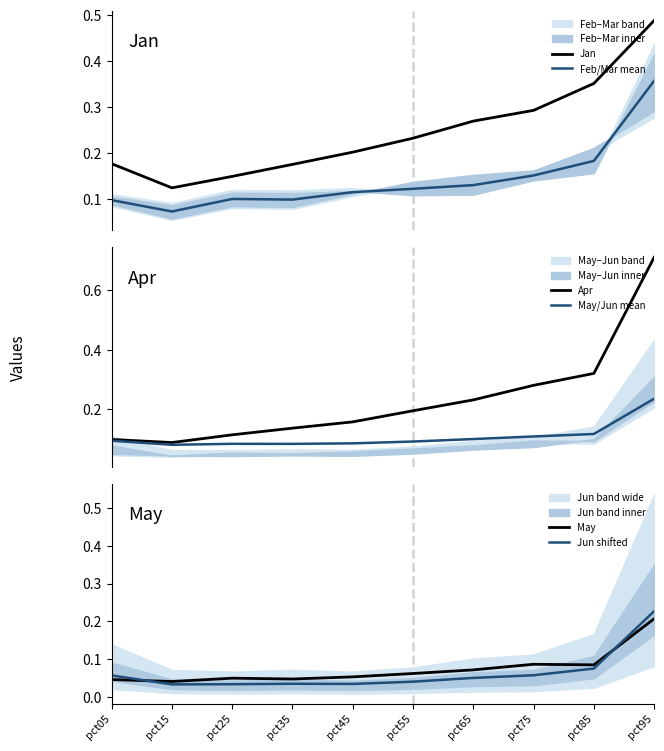

Count the number of data series in this chart.

6